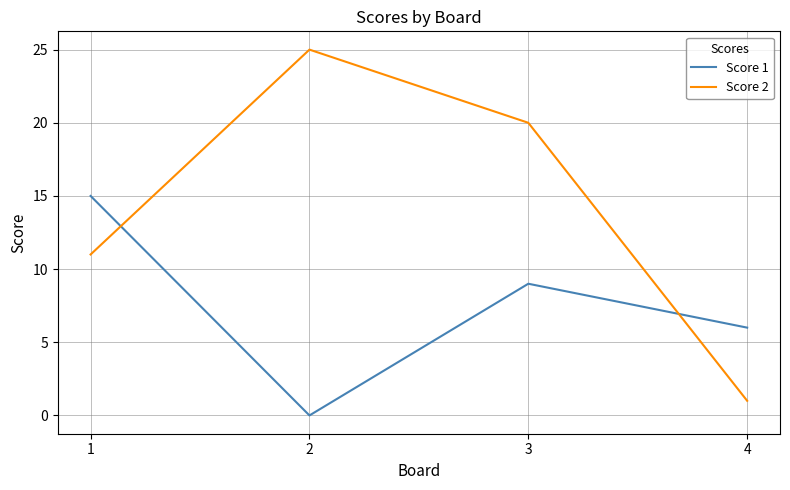

Where do Score 2 and Score 1 first cross each other?

1 and 2